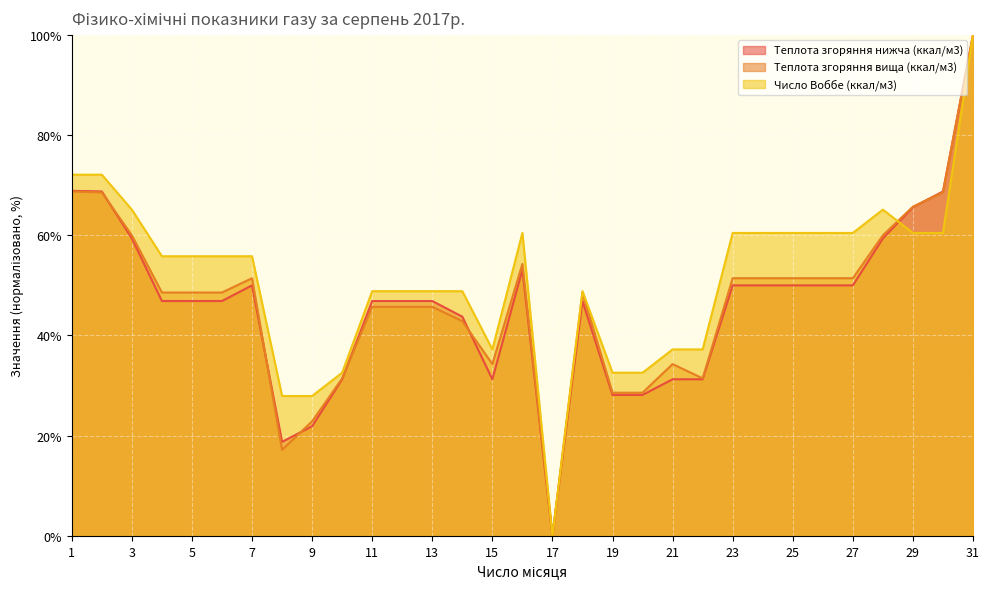

Is it true that Теплота згоряння вища (ккал/м3) equals 47.8 at 22?

False